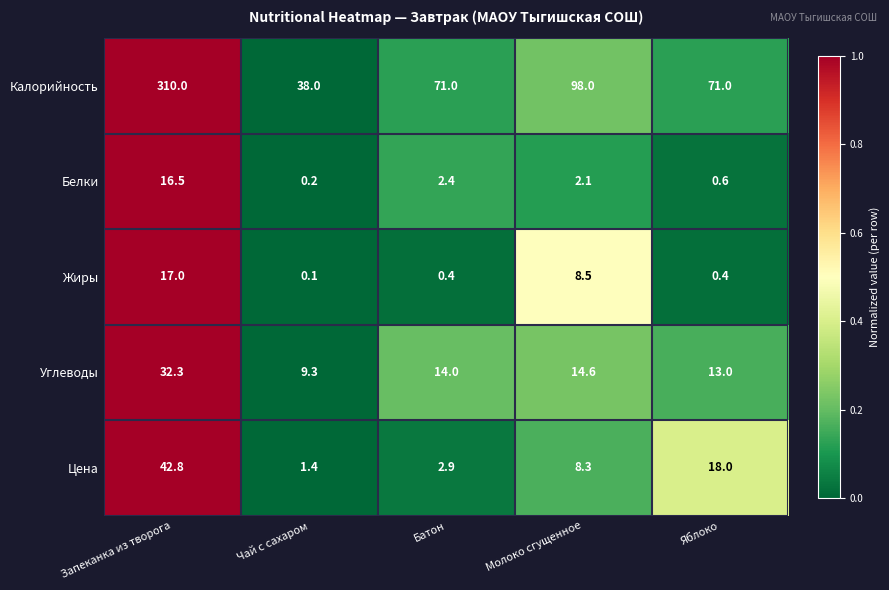

Reading left to right, list all the values displayed in this chart.

Калорийность: Запеканка из творога=310.0	Чай с сахаром=38.0	Батон=71.0	Молоко сгущенное=98.0	Яблоко=71.0
Белки: Запеканка из творога=16.5	Чай с сахаром=0.2	Батон=2.4	Молоко сгущенное=2.1	Яблоко=0.6
Жиры: Запеканка из творога=17.0	Чай с сахаром=0.1	Батон=0.4	Молоко сгущенное=8.5	Яблоко=0.4
Углеводы: Запеканка из творога=32.3	Чай с сахаром=9.3	Батон=14.0	Молоко сгущенное=14.6	Яблоко=13.0
Цена: Запеканка из творога=42.8	Чай с сахаром=1.4	Батон=2.9	Молоко сгущенное=8.3	Яблоко=18.0